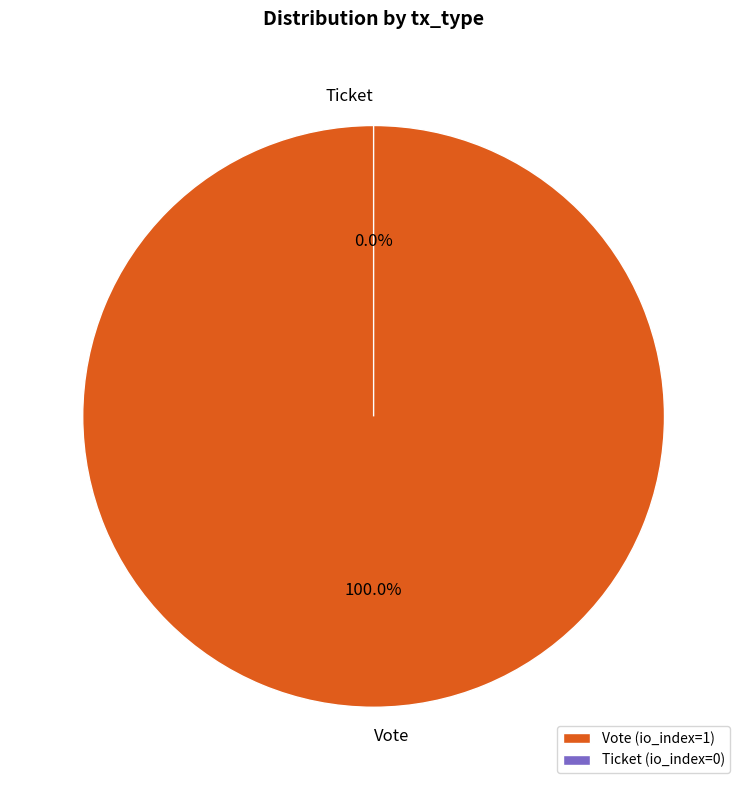

Count the number of slices in the pie.

2